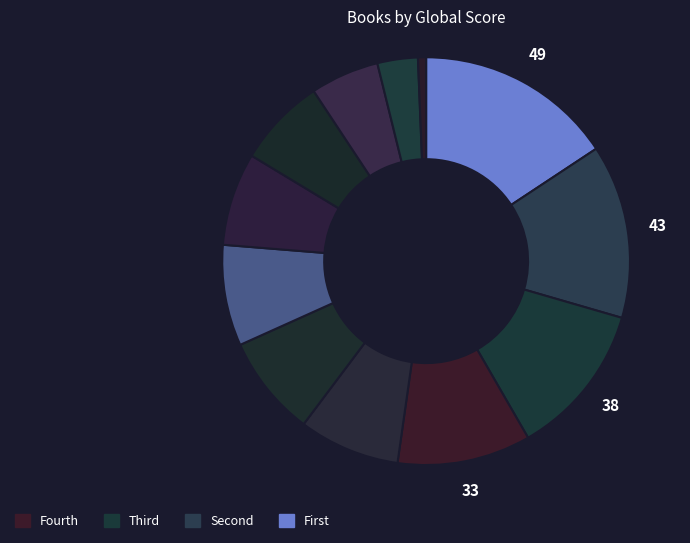

How many segments does this pie chart have?

12